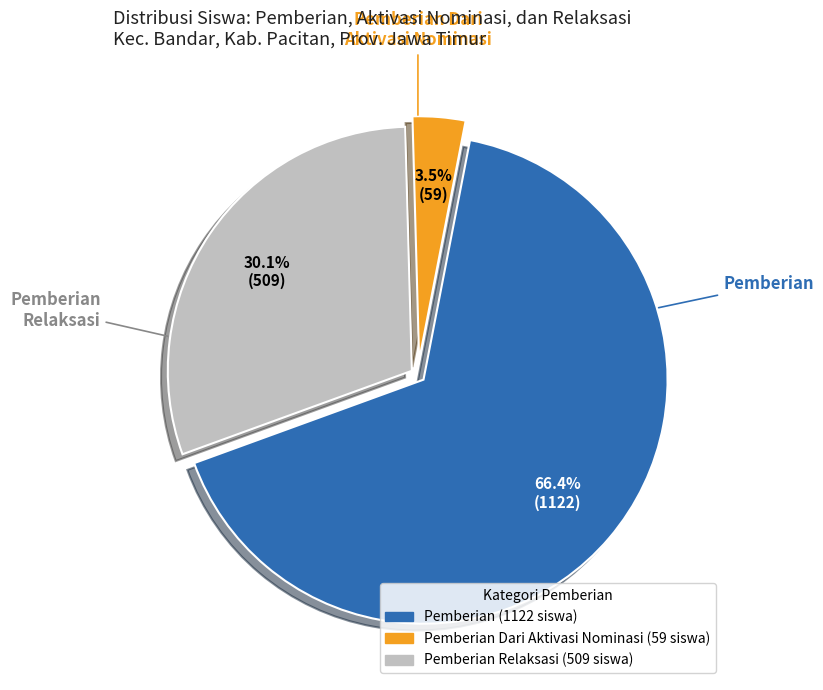

Does any single category account for the majority?

Yes